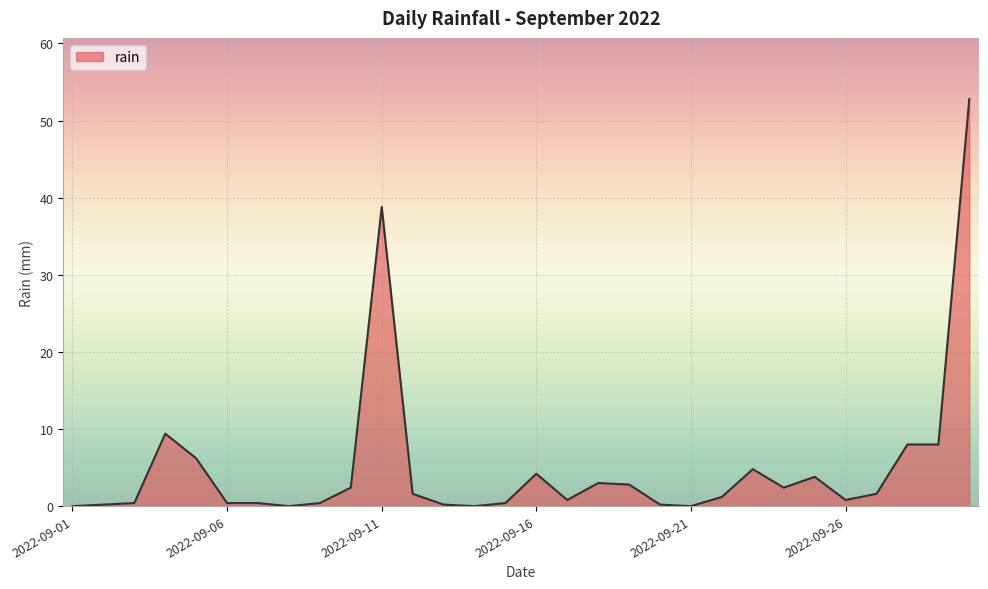

What is the difference between the maximum and minimum values?

52.8